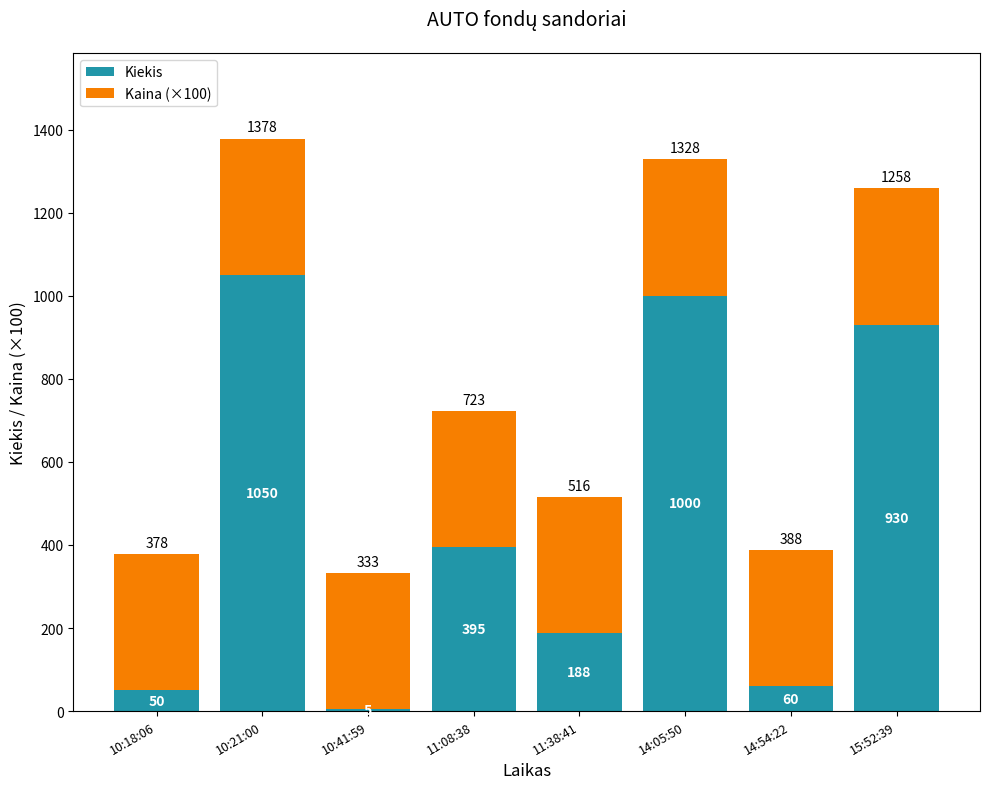

What is the total value across all series at 10:21:00?

1378